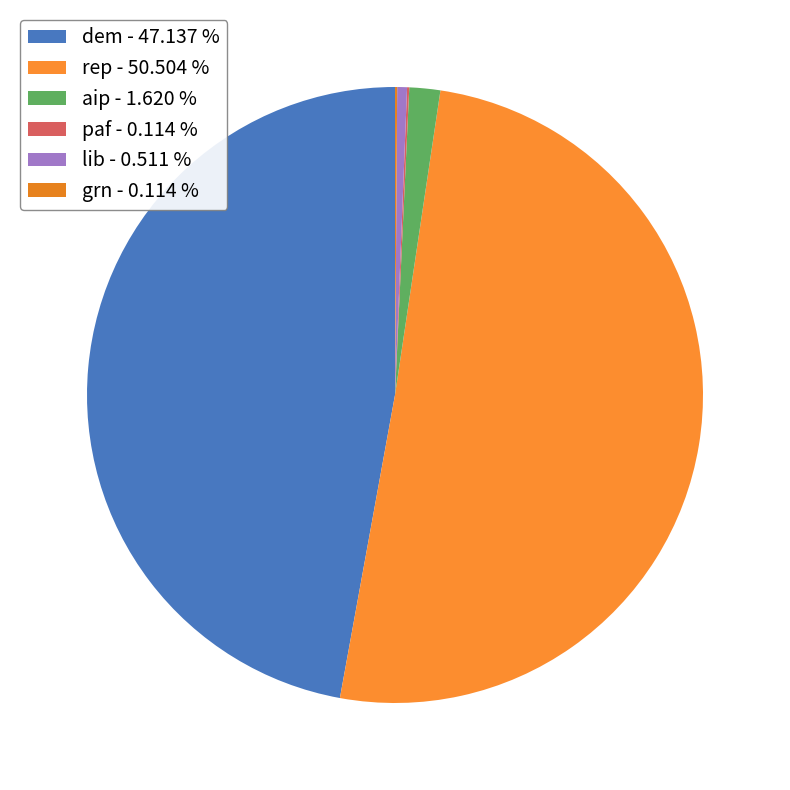

Which has a higher value, grn or paf?

grn